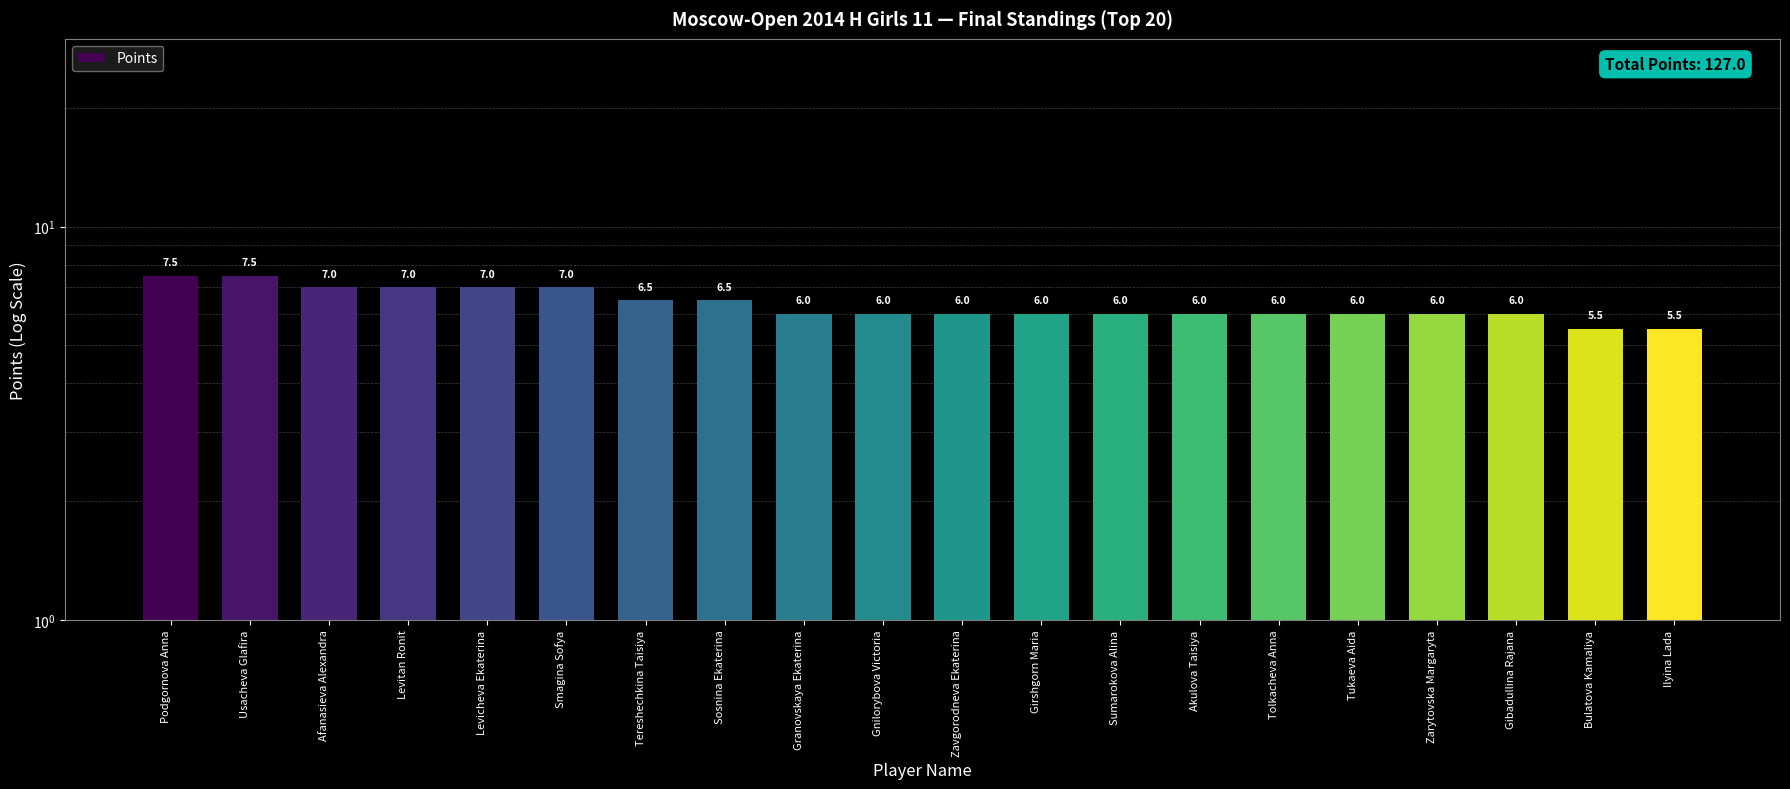

The chart shows a value of 2.9 at Levicheva Ekaterina. True or false?

False